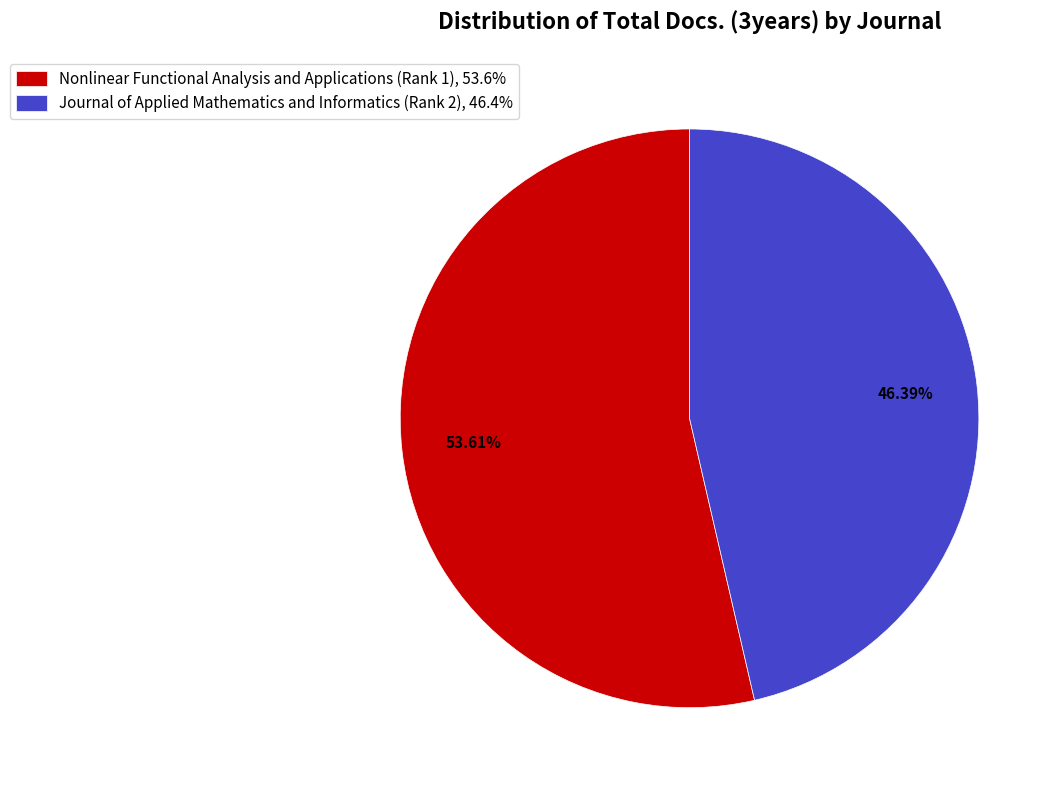

What percentage is NOT represented by Nonlinear Functional Analysis and Applications (Rank 1)?

46.4%